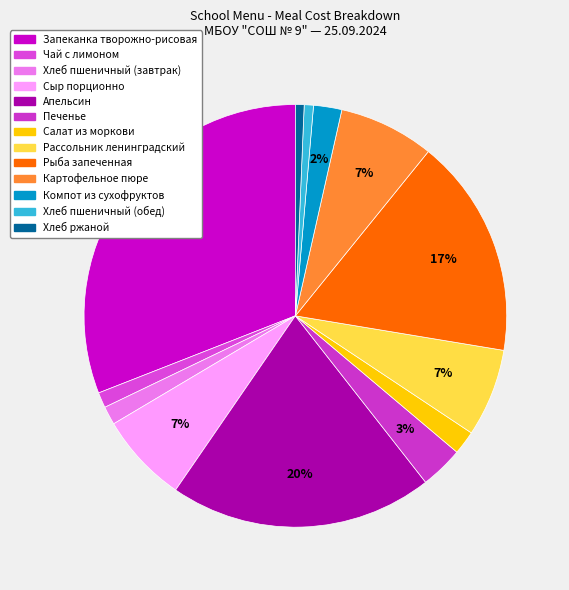

To the nearest percent, what portion does Запеканка творожно-рисовая represent?

31%